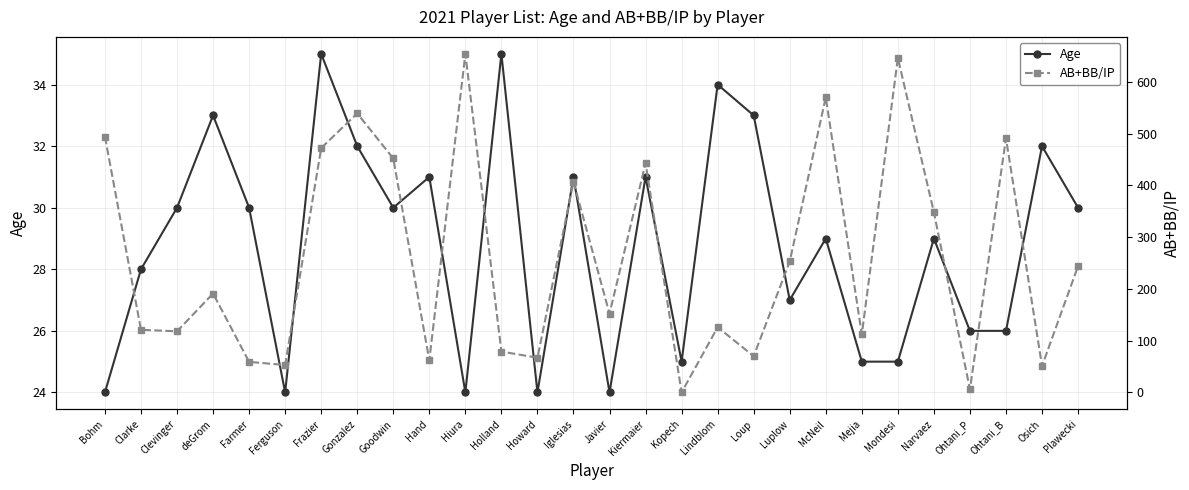

Reading right to left, list all the values displayed in this chart.

Age: Plawecki=30	Osich=32	Ohtani_B=26	Ohtani_P=26	Narvaez=29	Mondesi=25	Mejia=25	McNeil=29	Luplow=27	Loup=33	Lindblom=34	Kopech=25	Kiermaier=31	Javier=24	Iglesias=31	Howard=24	Holland=35	Hiura=24	Hand=31	Goodwin=30	Gonzalez=32	Frazier=35	Ferguson=24	Farmer=30	deGrom=33	Clevinger=30	Clarke=28	Bohm=24
AB+BB/IP: Plawecki=244	Osich=51	Ohtani_B=491	Ohtani_P=6	Narvaez=348	Mondesi=646	Mejia=112	McNeil=570	Luplow=253	Loup=70	Lindblom=126	Kopech=0	Kiermaier=443	Javier=152	Iglesias=407	Howard=67	Holland=79	Hiura=654	Hand=62	Goodwin=452	Gonzalez=539	Frazier=472	Ferguson=53	Farmer=59	deGrom=191	Clevinger=118	Clarke=121	Bohm=494